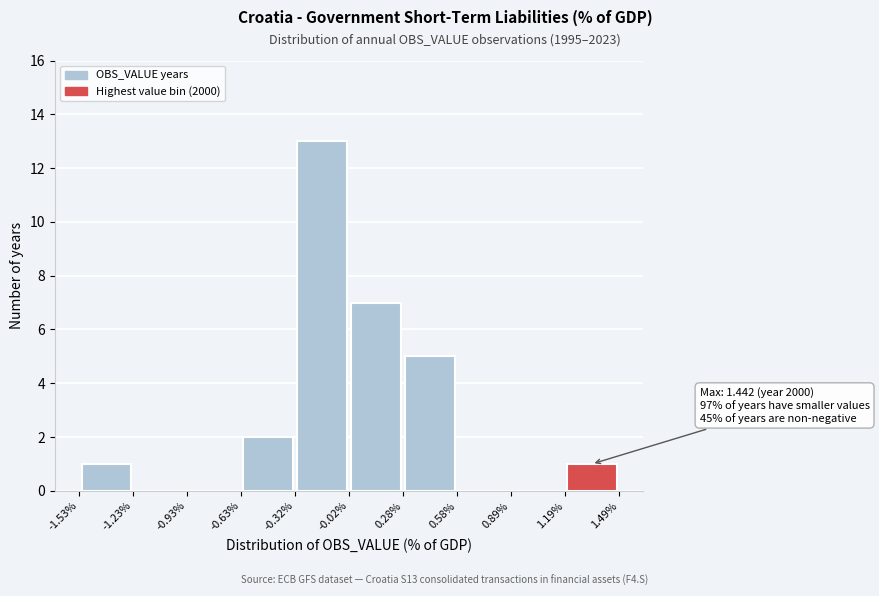

Which range on the x-axis has the tallest bar?

-0.32% to -0.02%